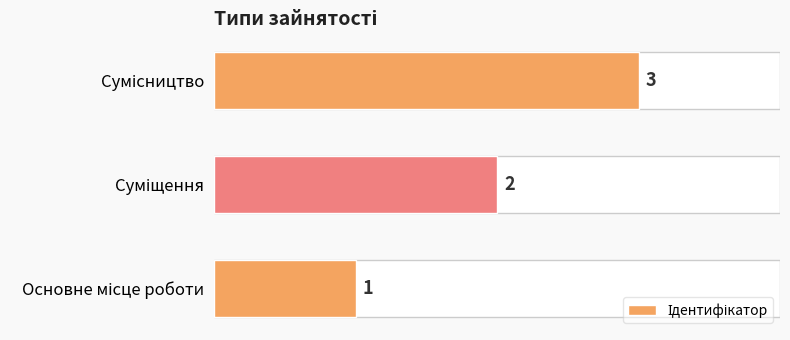

What is the greatest value displayed?

3